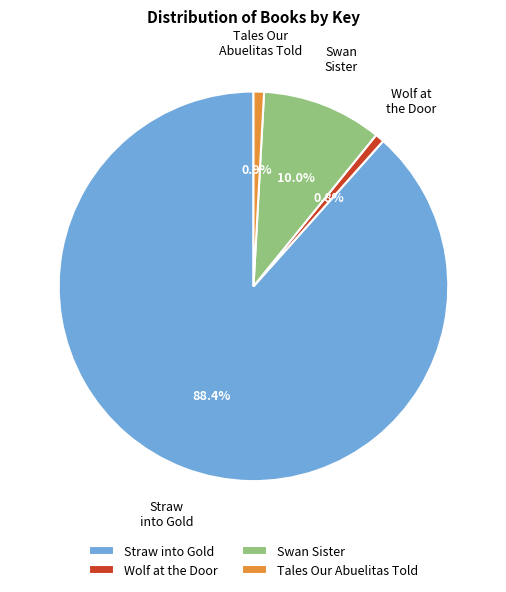

Which category has the biggest portion of the pie?

Straw into Gold